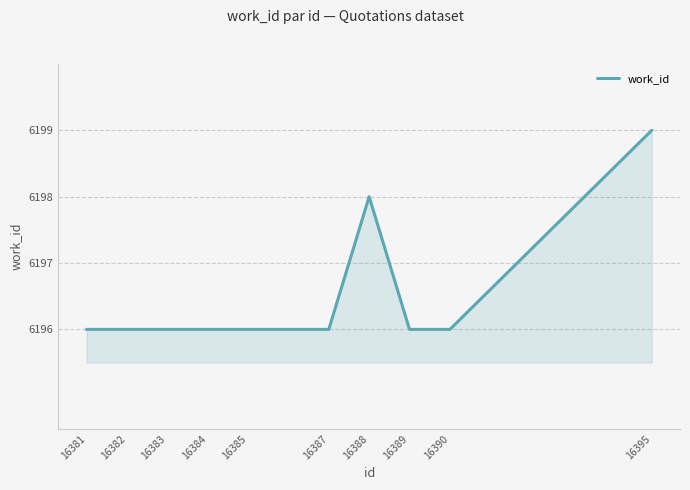

Which label corresponds to the largest value in the chart?

16395